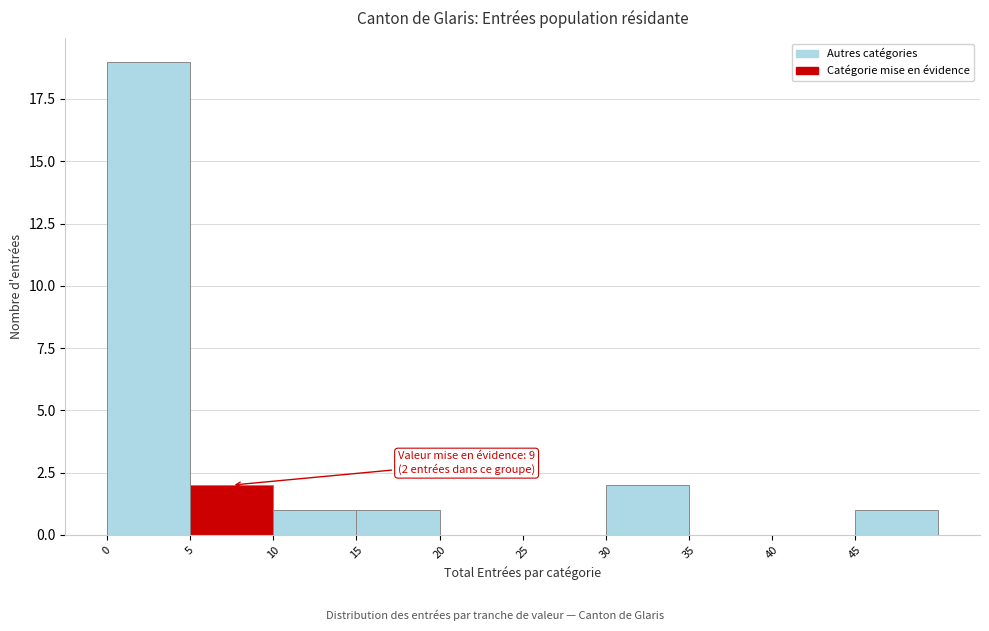

Over which range of the x-axis is the bar tallest?

0 to 5